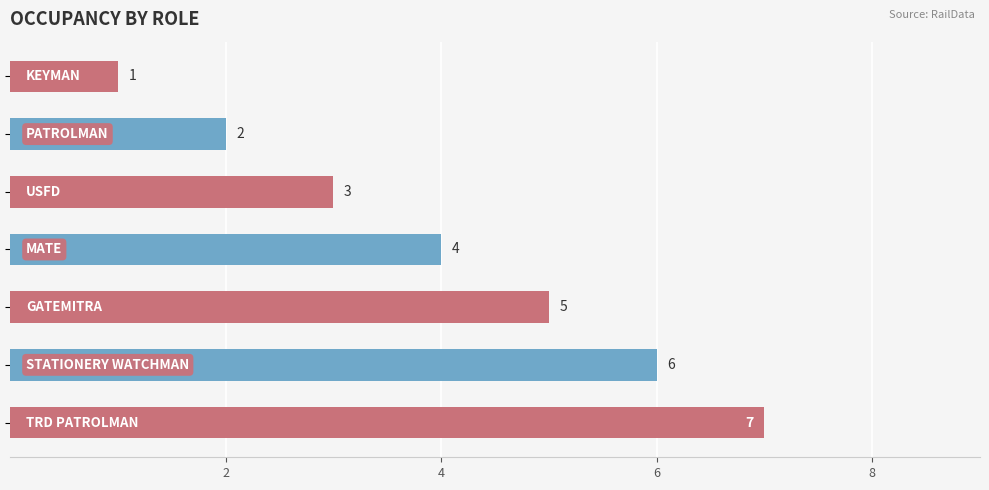

How many values are between 2 and 6?

5